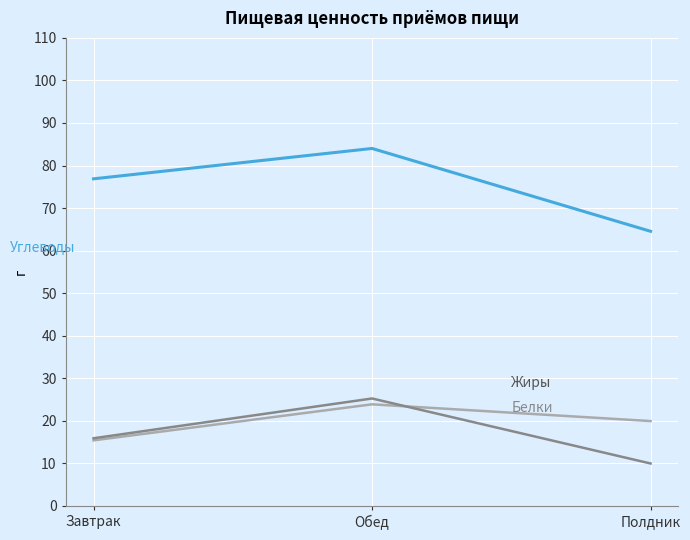

What is the spread (max minus min) of values at Завтрак?

61.5